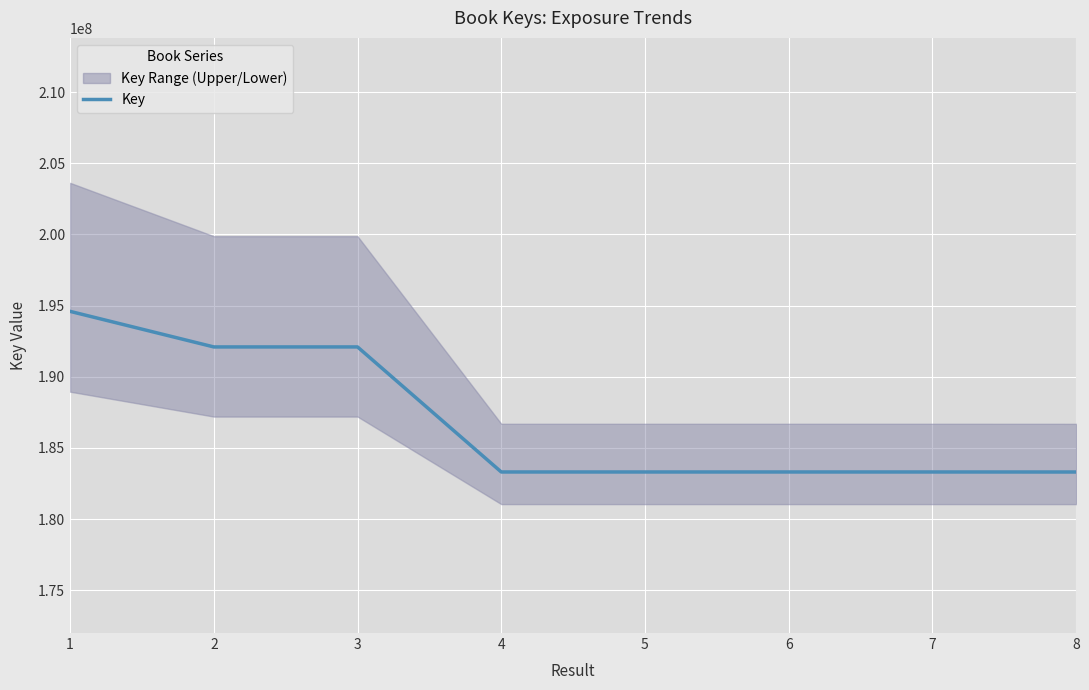

Is this an area chart (filled region under the line)?

No